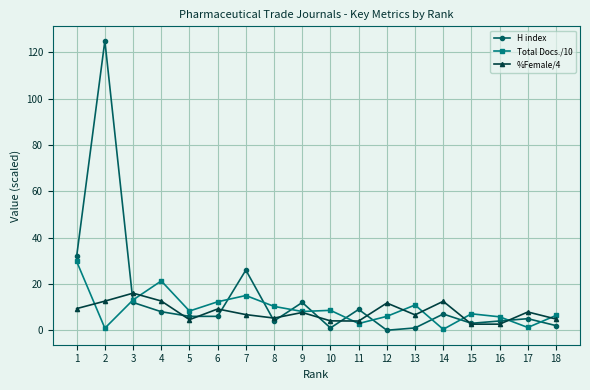

Rank the series by their maximum value, from highest to lowest.

H index, Total Docs./10, %Female/4